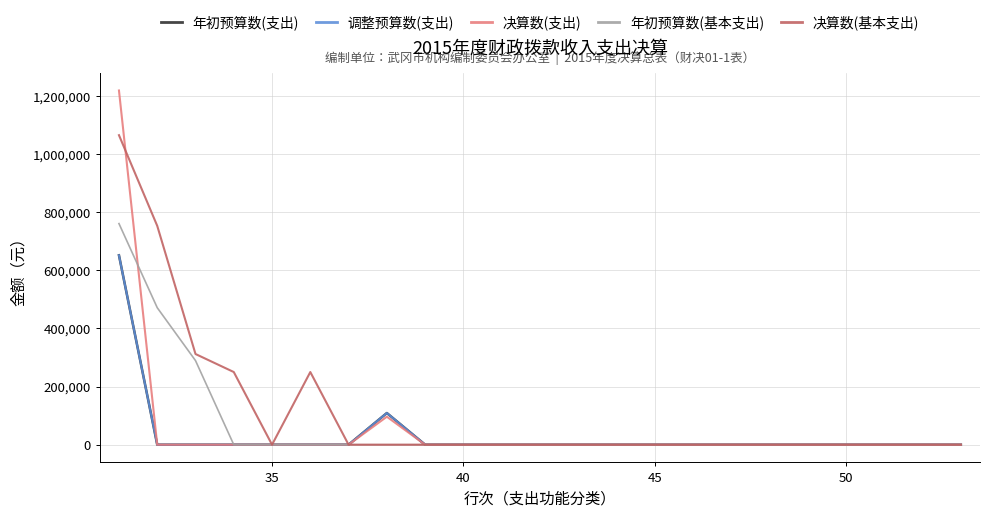

True or false: 年初预算数(基本支出) and 决算数(基本支出) cross at least once.

False